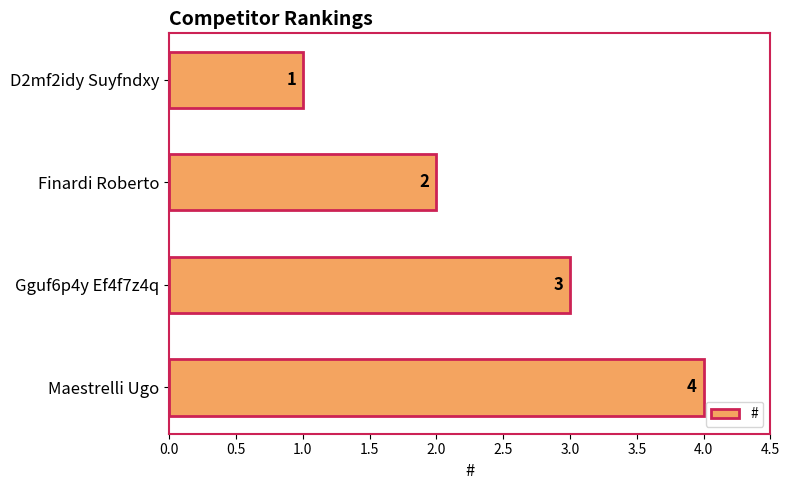

List the labels in order of value, smallest first.

D2mf2idy Suyfndxy, Finardi Roberto, Gguf6p4y Ef4f7z4q, Maestrelli Ugo